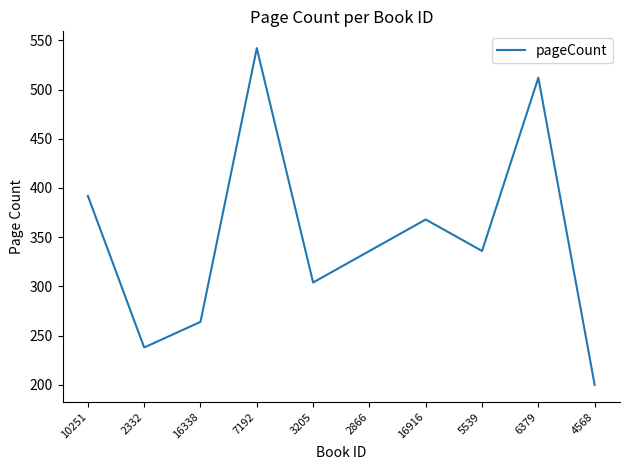

What is the approximate value at 2866, to the nearest 50?

350